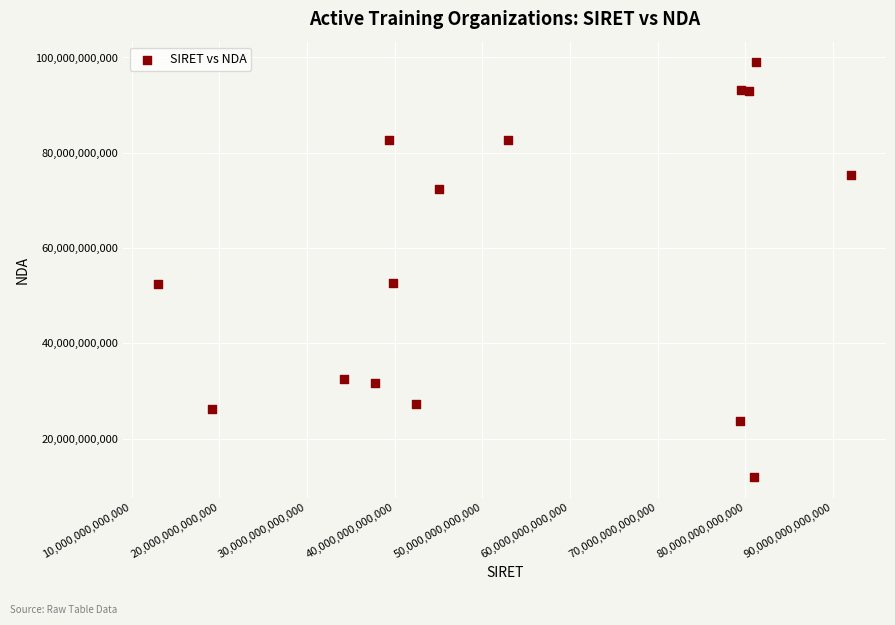

What is the range of Y values (max minus min)?

87039283104